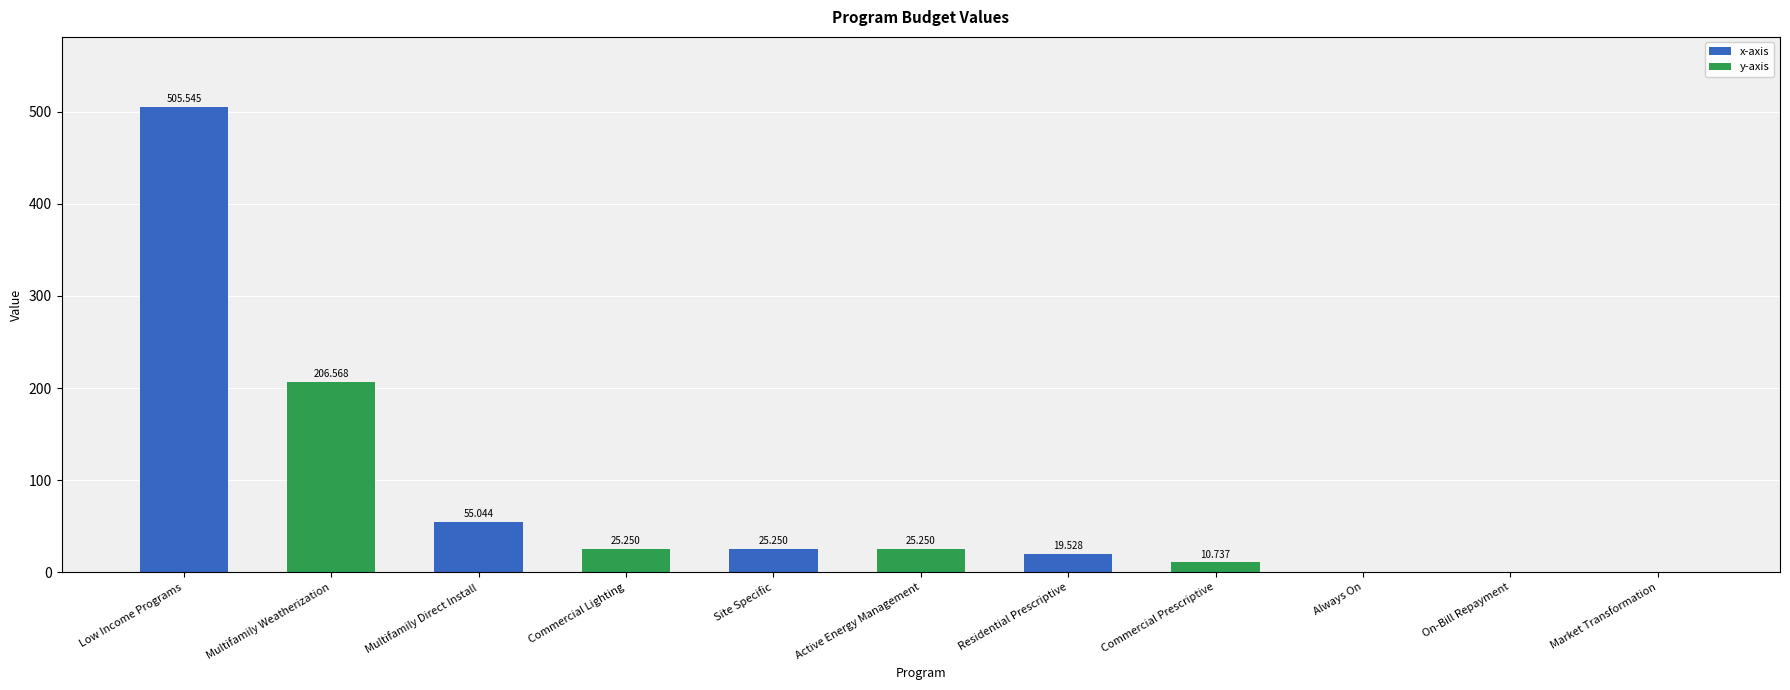

List the labels in order of value, largest first.

Low Income Programs, Multifamily Weatherization, Multifamily Direct Install, Commercial Lighting, Site Specific, Active Energy Management, Residential Prescriptive, Commercial Prescriptive, Always On, On-Bill Repayment, Market Transformation